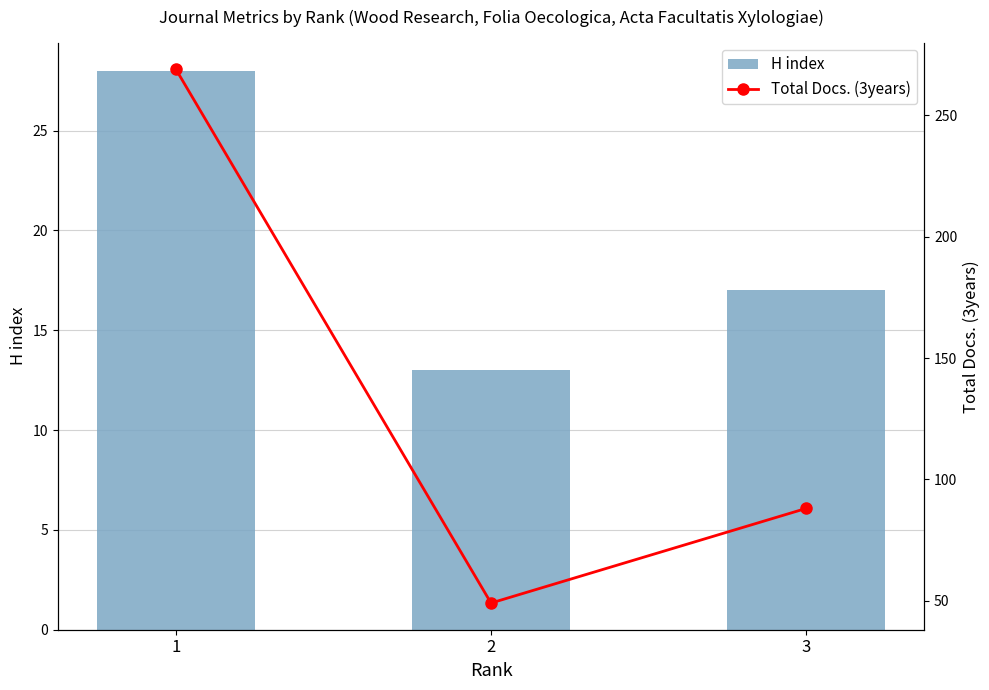

The value of Total Docs. (3years) at 2 is 78. True or false?

False